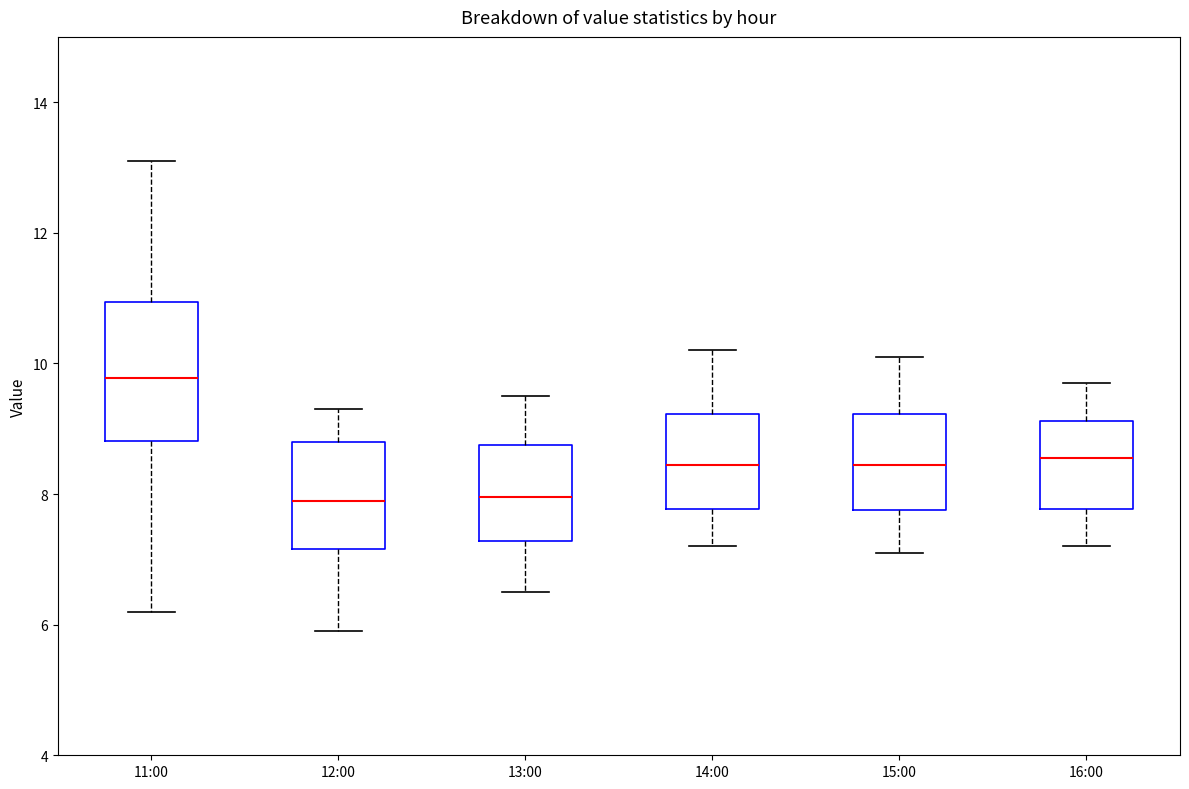

Reading left to right, read every box against the y-axis: the position of its median line, the range the box covers, and the ends of its whiskers. The values are not printed on the chart, so give them approximately, as read against the axis.

11:00: median 9.8, box 8.8 to 11.0, whiskers 6.2 to 13.2
12:00: median 8.0, box 7.2 to 8.8, whiskers 6.0 to 9.4
13:00: median 8.0, box 7.2 to 8.8, whiskers 6.6 to 9.6
14:00: median 8.4, box 7.8 to 9.2, whiskers 7.2 to 10.2
15:00: median 8.4, box 7.8 to 9.2, whiskers 7.2 to 10.2
16:00: median 8.6, box 7.8 to 9.2, whiskers 7.2 to 9.8